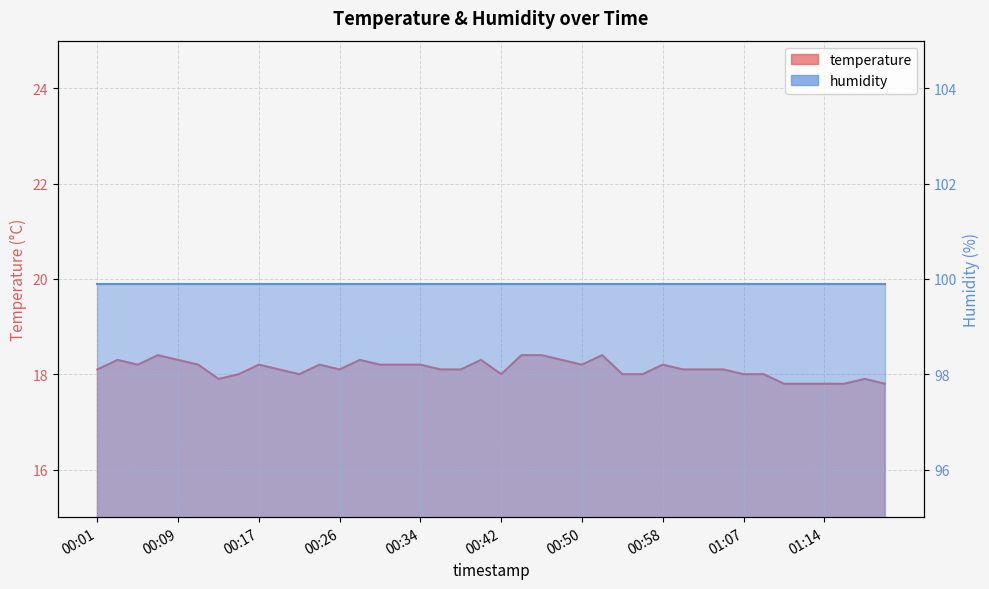

How many interior local peaks (higher than both neighbors) does the data have?

9